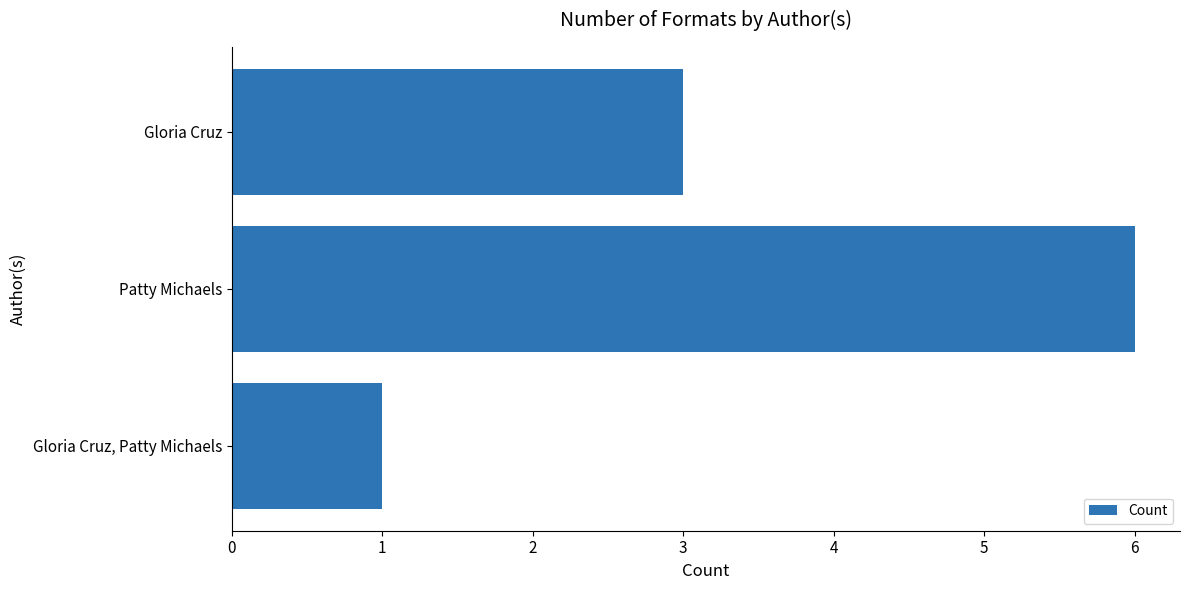

Reading top to bottom, what are all the values shown in this chart?

3	6	1